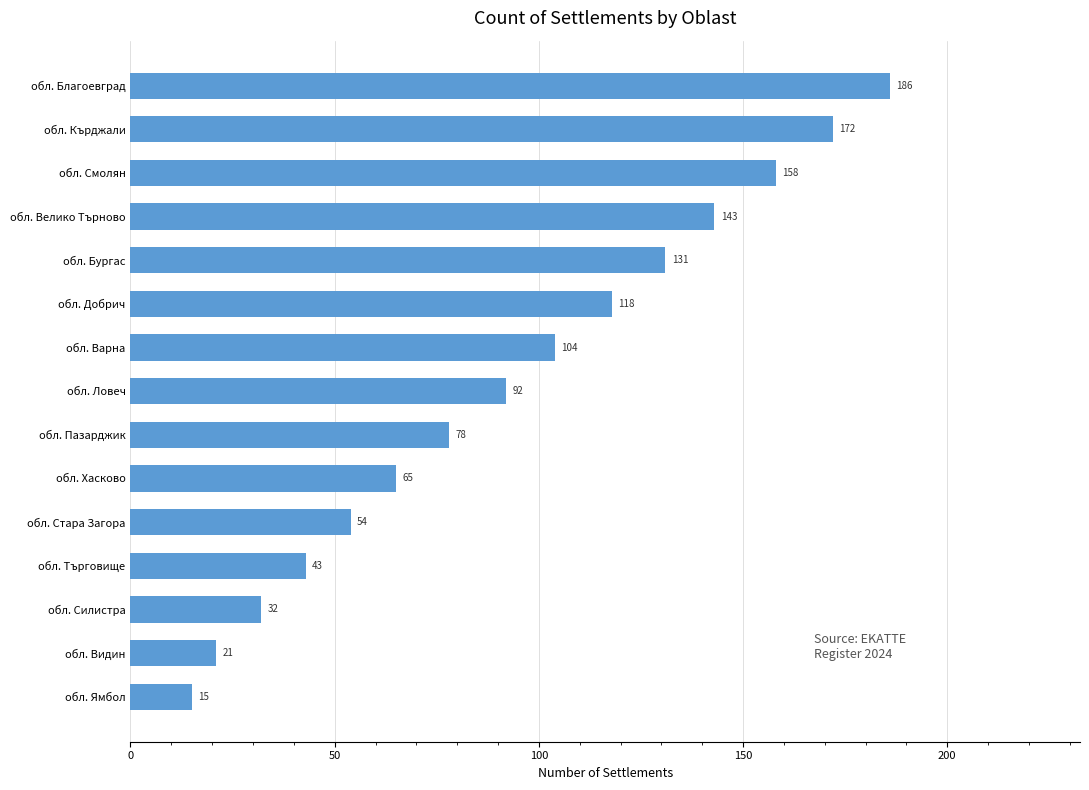

True or false: the data shows 126 at обл. Пазарджик.

False